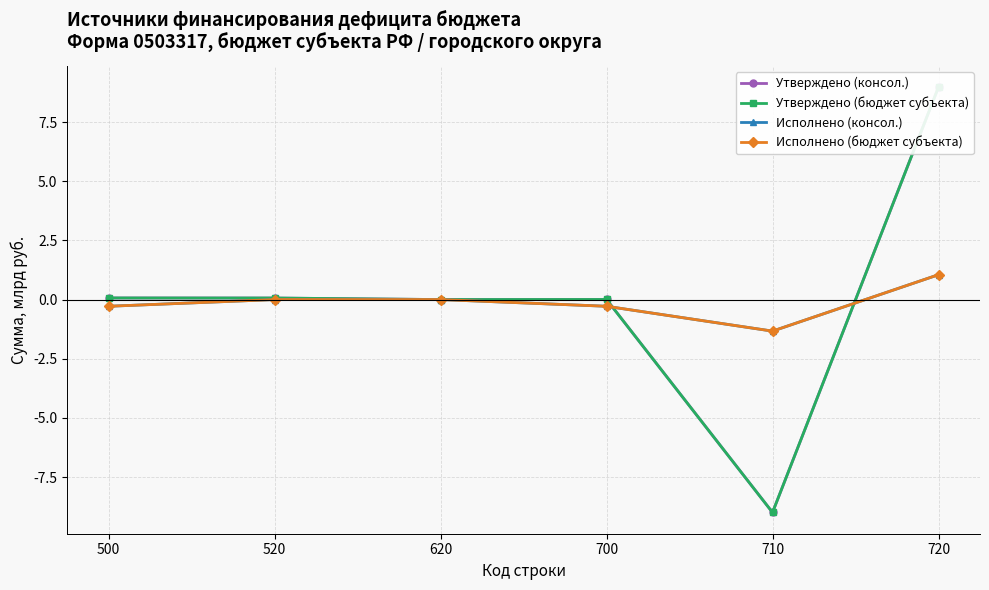

Reading left to right, what are all the values shown in this chart?

Утверждено (консол.): 0.1	0.1	0.0	0.0	-9.0	9.0
Утверждено (бюджет субъекта): 0.1	0.1	0.0	0.0	-9.0	9.0
Исполнено (консол.): -0.3	0.0	0.0	-0.3	-1.3	1.0
Исполнено (бюджет субъекта): -0.3	0.0	0.0	-0.3	-1.3	1.0